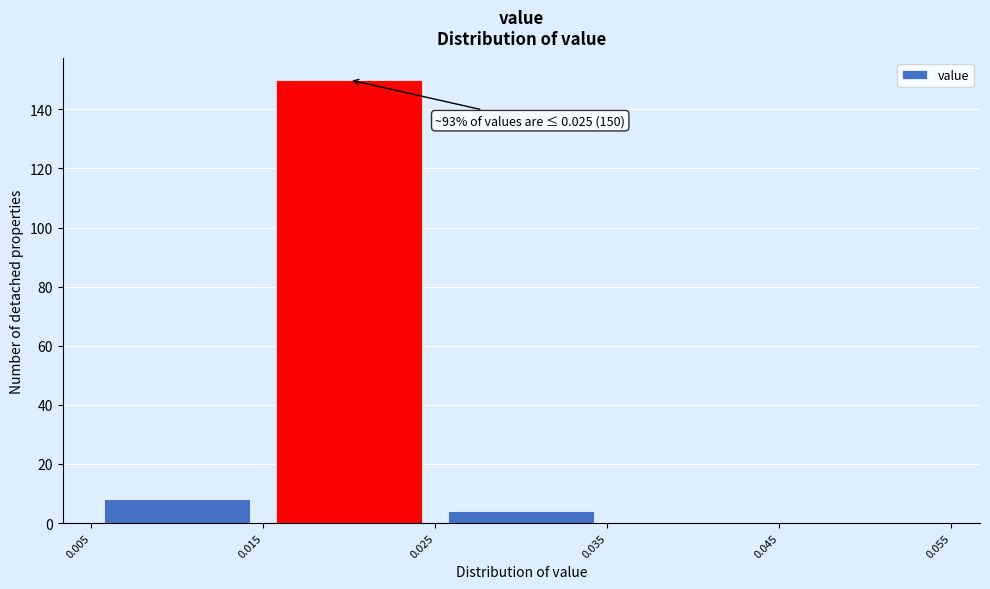

Over which range of the x-axis is the bar tallest?

0.015 to 0.025